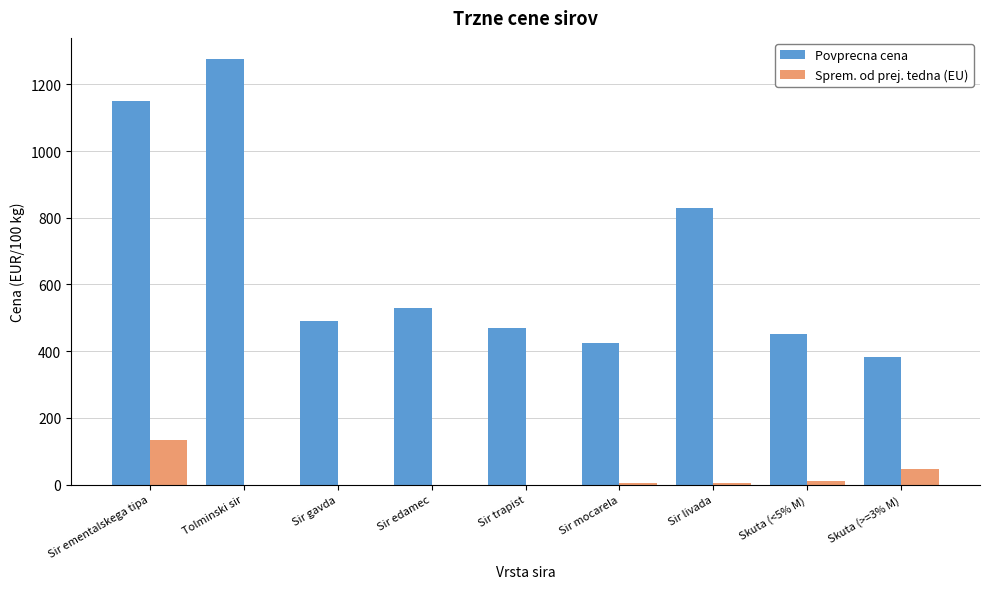

What is the highest value of the Povprecna cena series?

1275.3